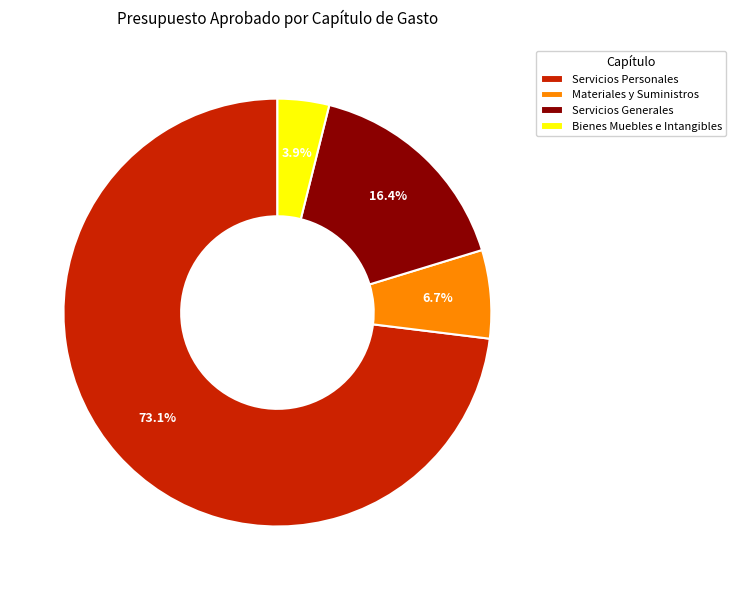

Is it true that Servicios Generales is 16% of the pie?

True